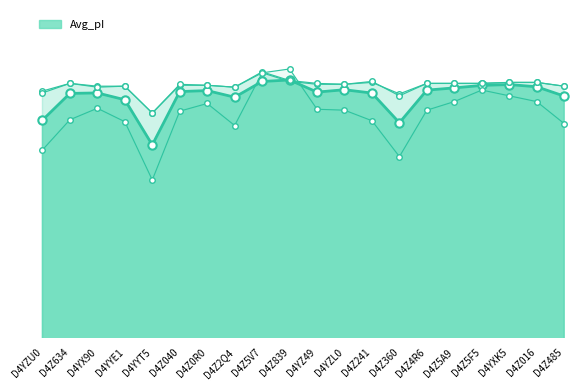

Which series changed the most between D4Z241 and D4Z5F5?

Bjellqvist